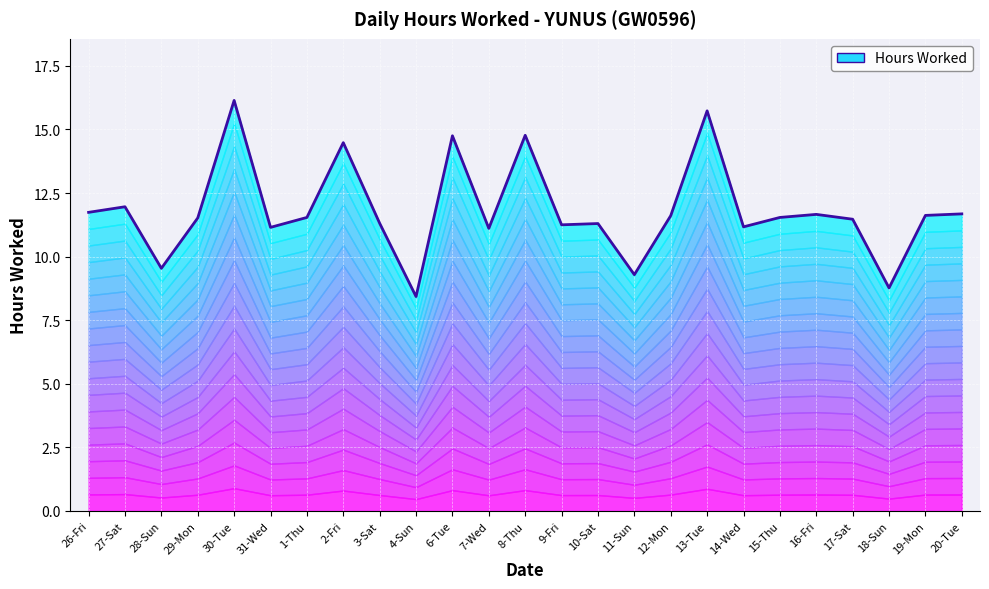

The value at 18-Sun is 2.0. True or false?

False